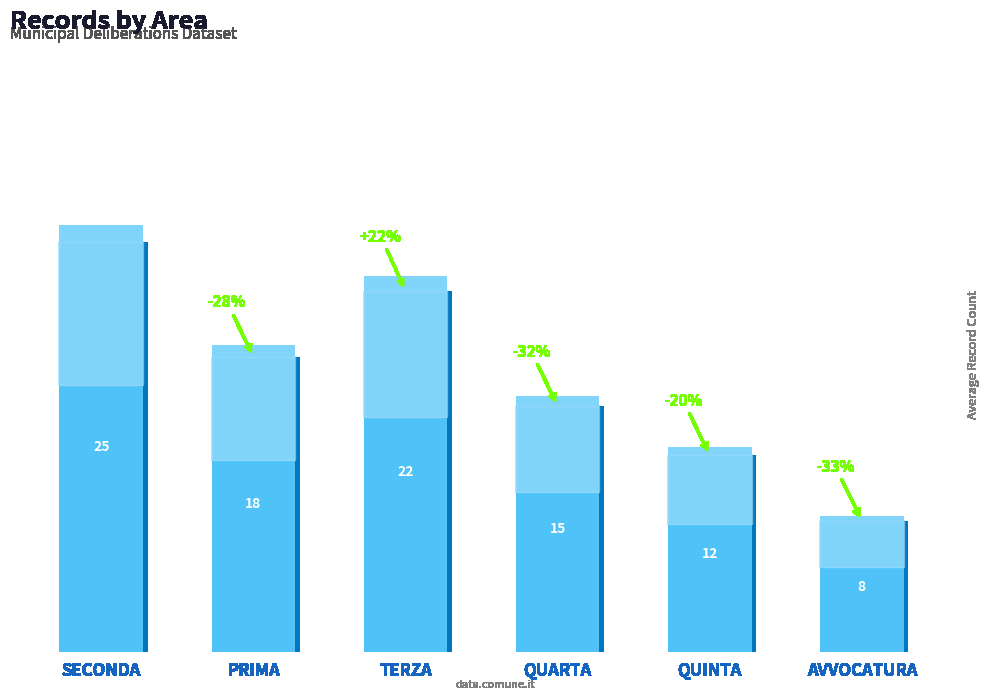

List the labels in order of value, smallest first.

AVVOCATURA, QUINTA, QUARTA, PRIMA, TERZA, SECONDA